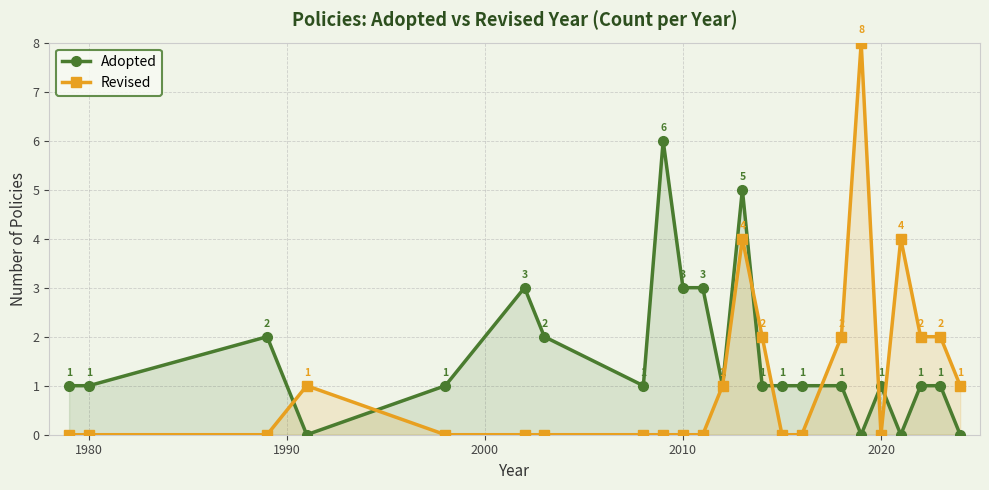

Which series has the largest total across all categories?

Adopted